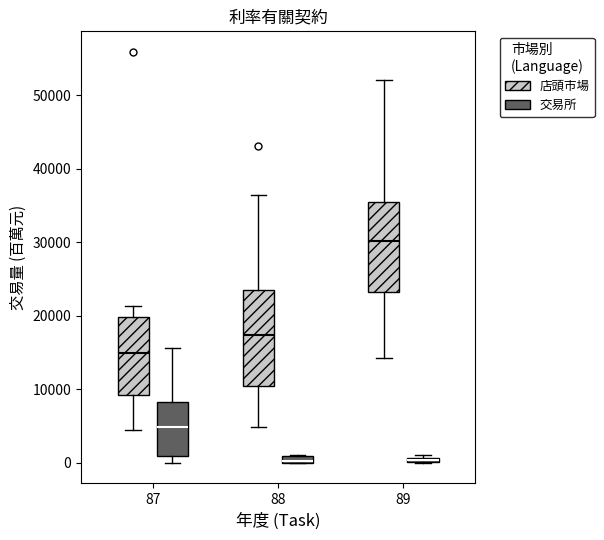

Where is the lower edge of the box for 87 (交易所) on the y-axis? The values are not printed on the chart, so give them approximately, as read against the axis.

1000